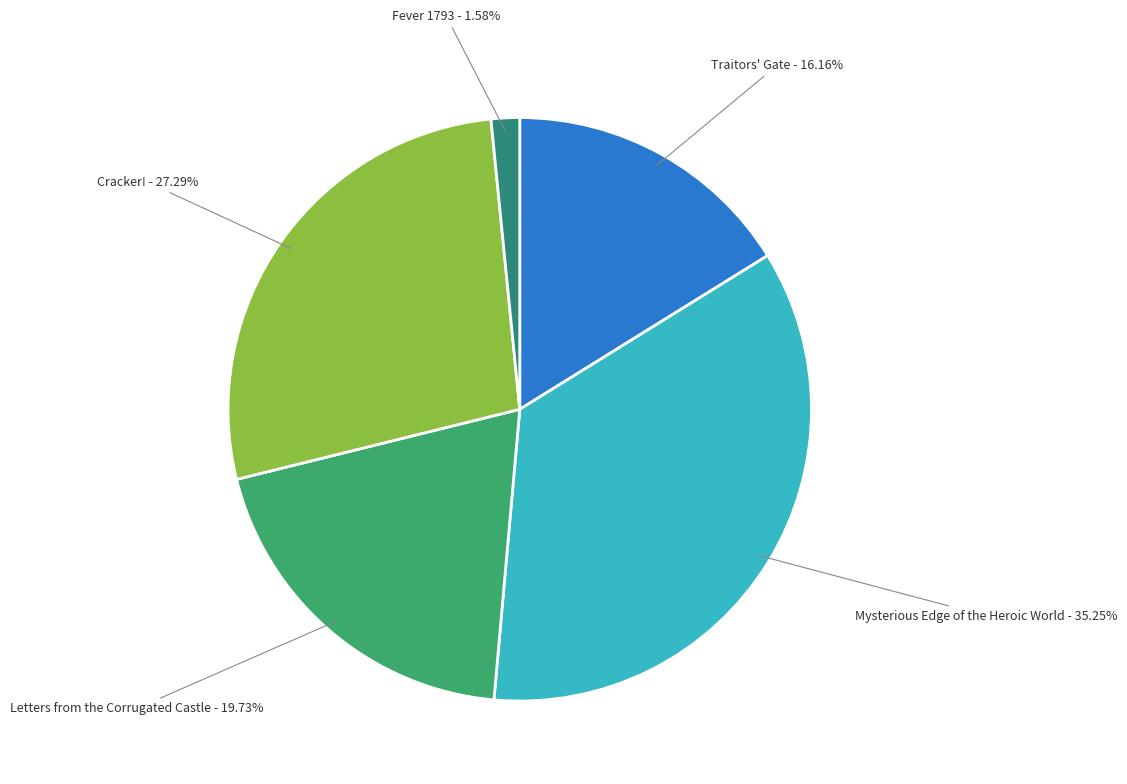

Is there any slice that represents more than half of the pie?

No